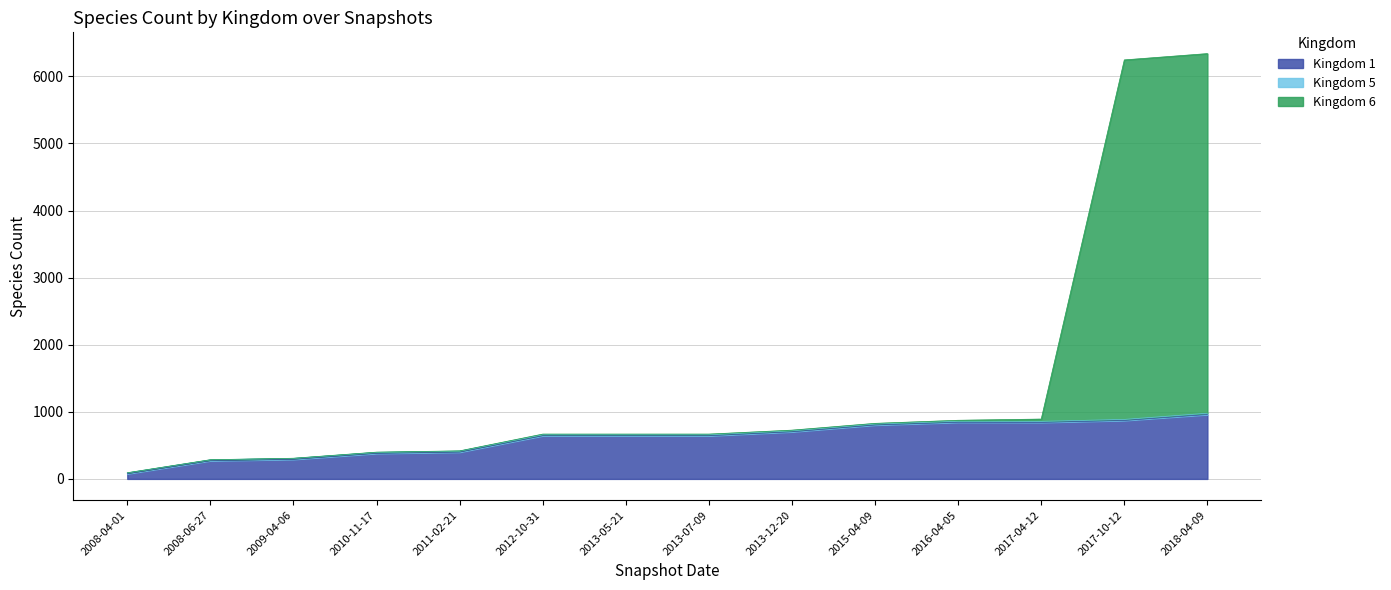

Does the chart display data point markers on the line(s)?

No